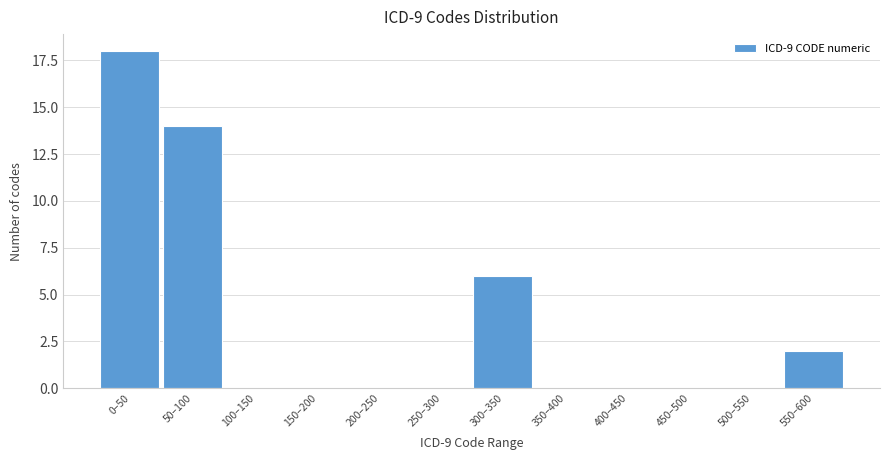

Reading left to right, list all the values displayed in this chart.

0–50=18	50–100=14	100–150=0	150–200=0	200–250=0	250–300=0	300–350=6	350–400=0	400–450=0	450–500=0	500–550=0	550–600=2